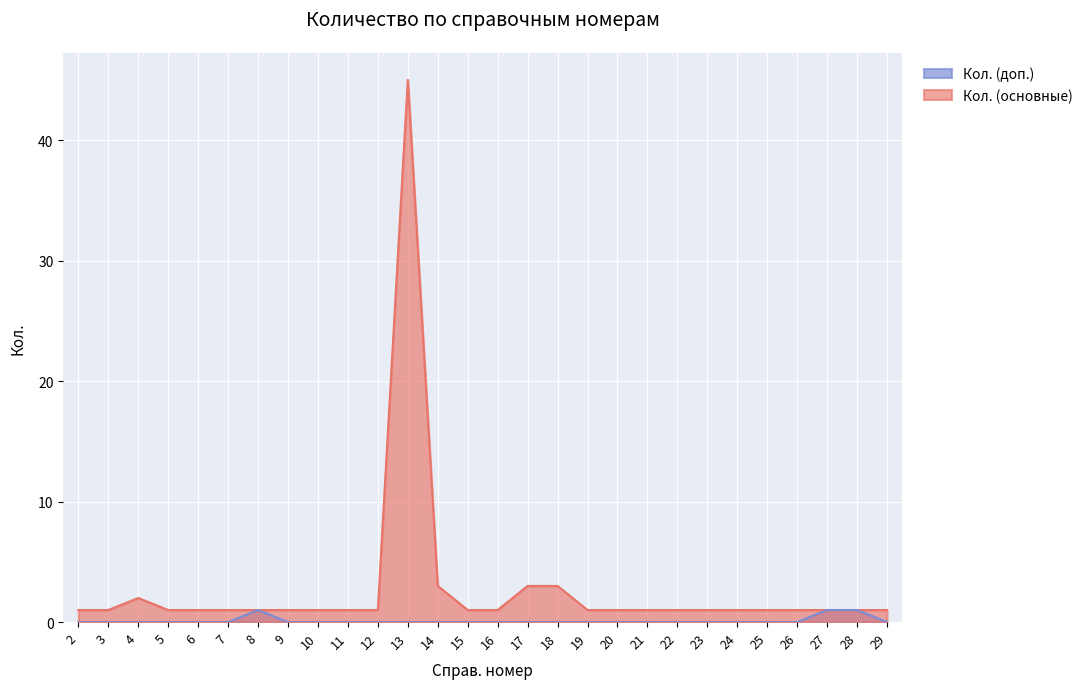

What is the value of the Кол. (основные) point at the 13th from the left?

3